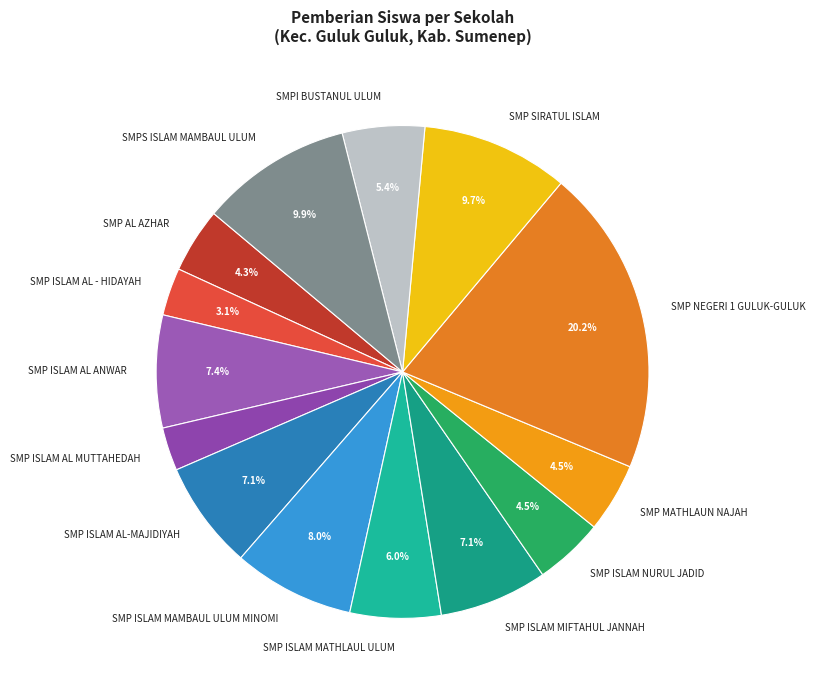

How many segments does this pie chart have?

14